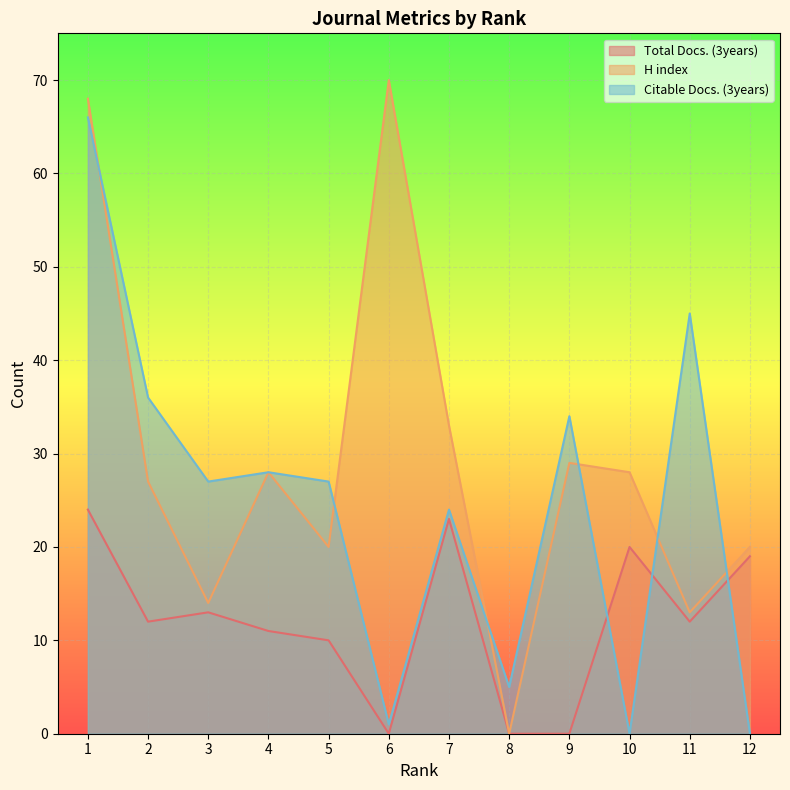

What is the approximate value of H index at 10?

28